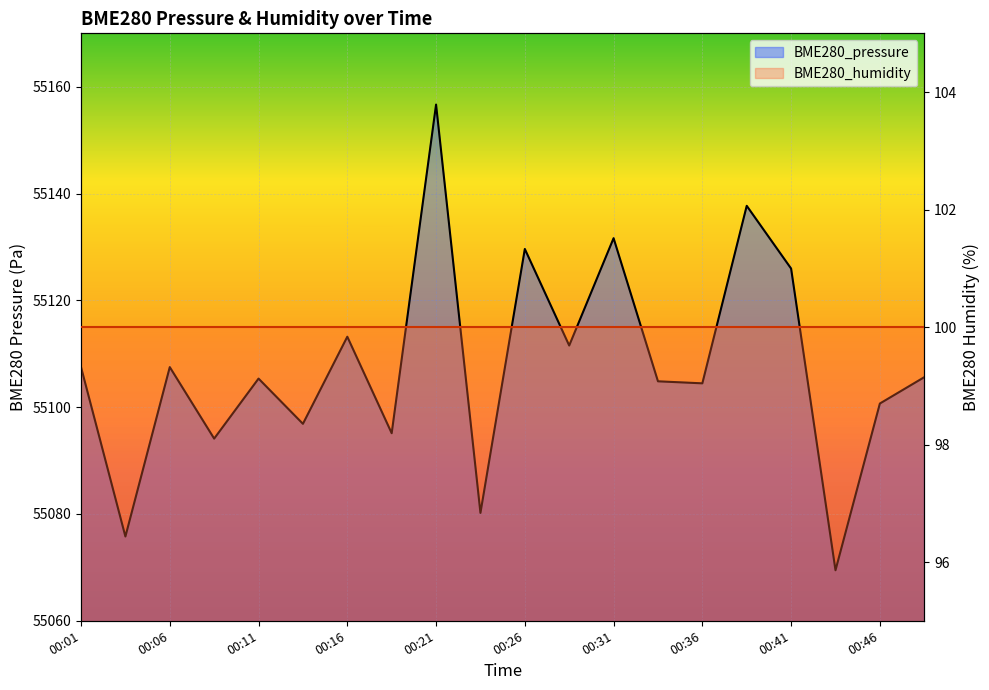

Count the number of categories in the chart.

20